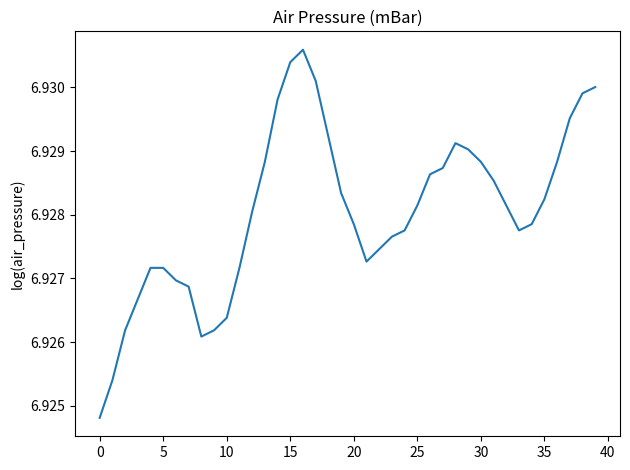

True or false: the data shows 10.7 at 10.

False